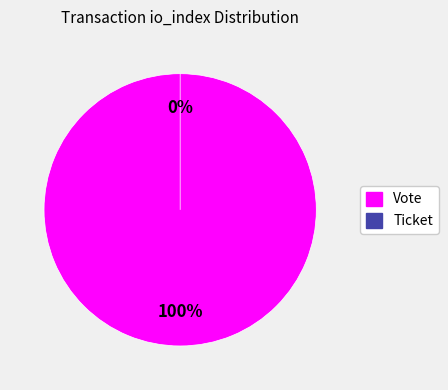

What is the majority slice?

Vote